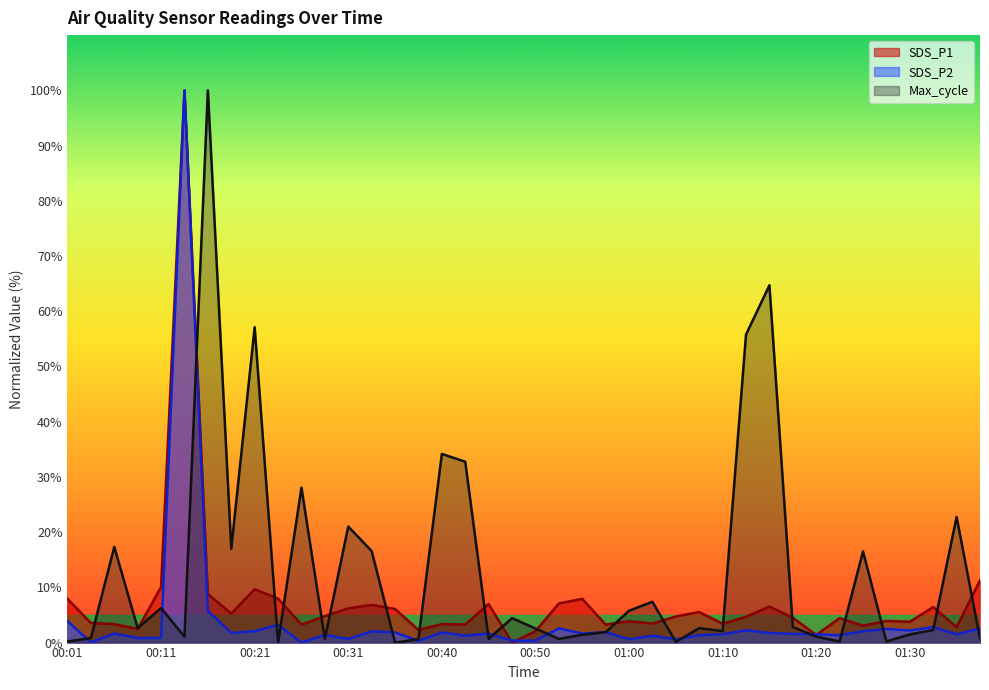

How many intersections are there between SDS_P2 and SDS_P1?

4